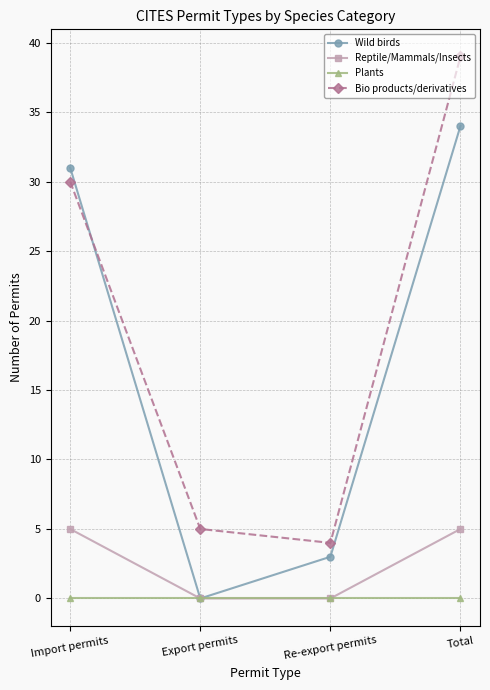

How many times do Wild birds and Bio products/derivatives cross each other?

1